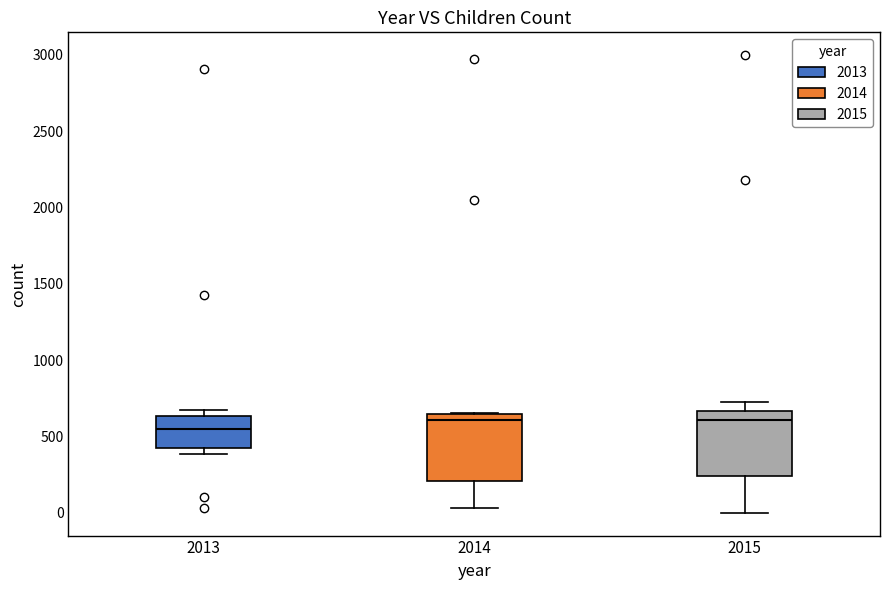

Which box has the lowest median line?

2013